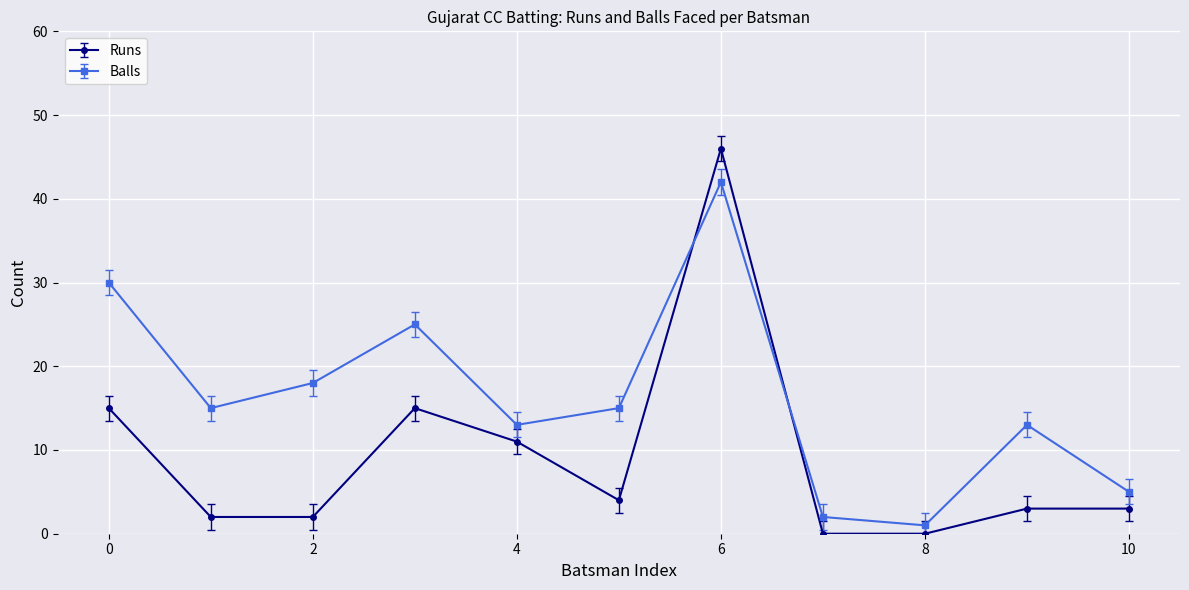

What is the greatest value displayed?

46